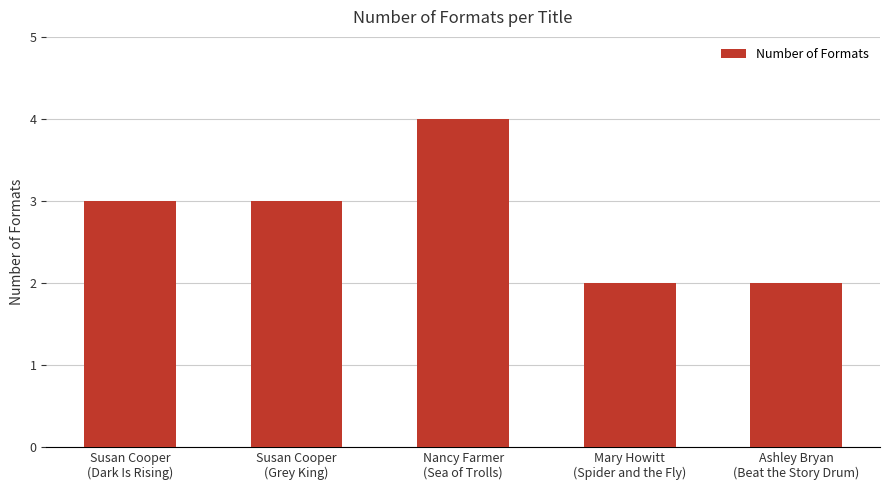

What is the change in value from Nancy Farmer
(Sea of Trolls) to Mary Howitt
(Spider and the Fly)?

-2